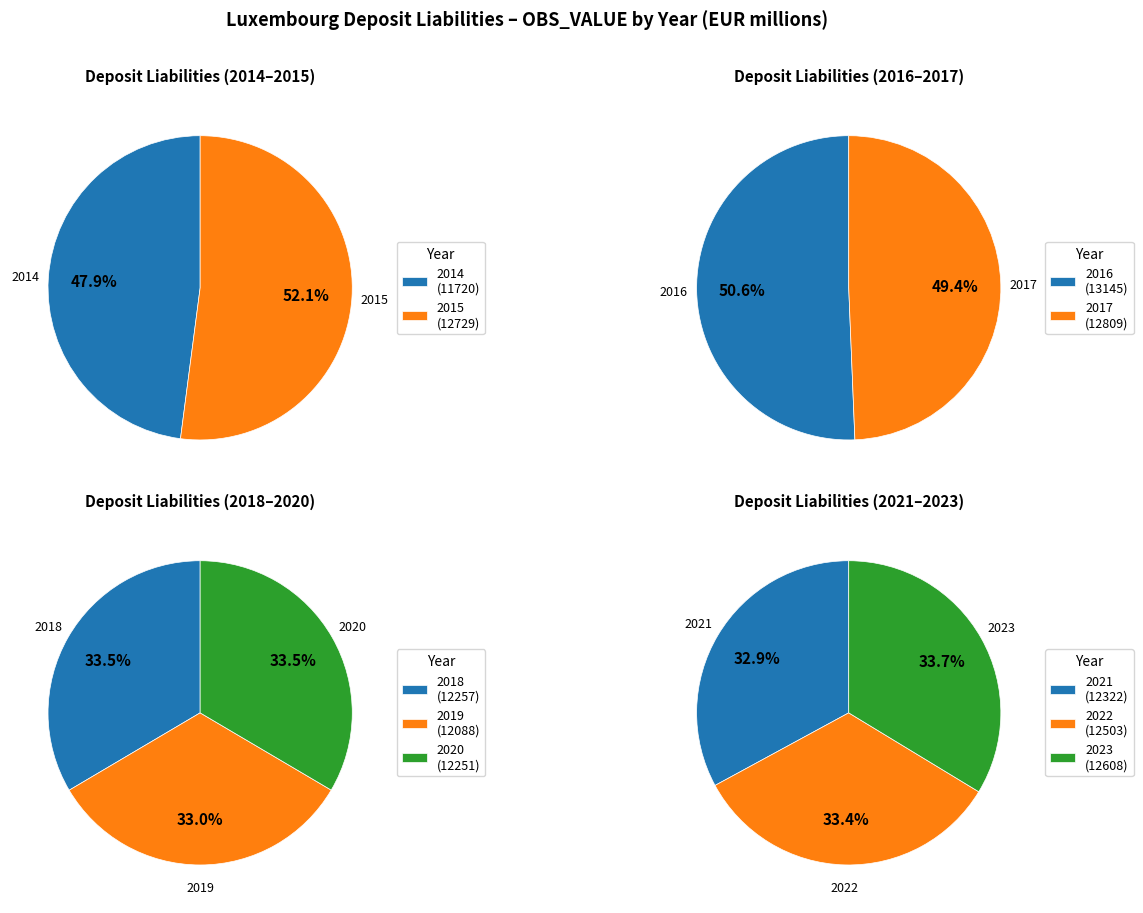

How many slices are in this pie chart?

10